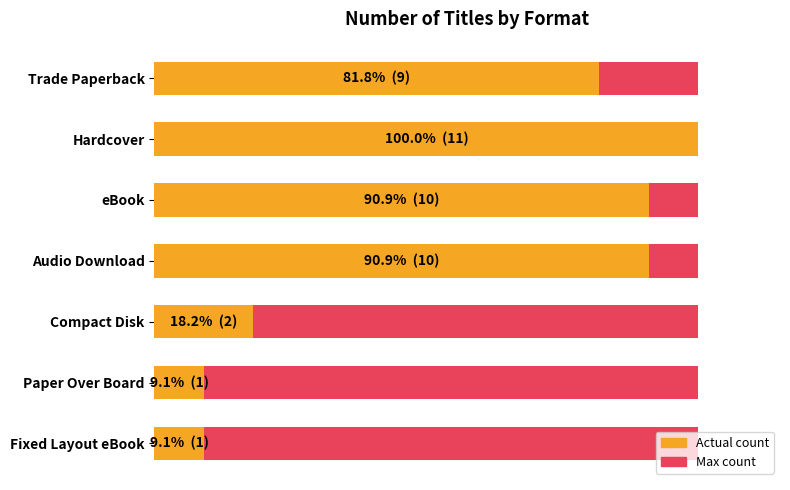

Is it true that Maximum count equals 0.9 at 0?

False